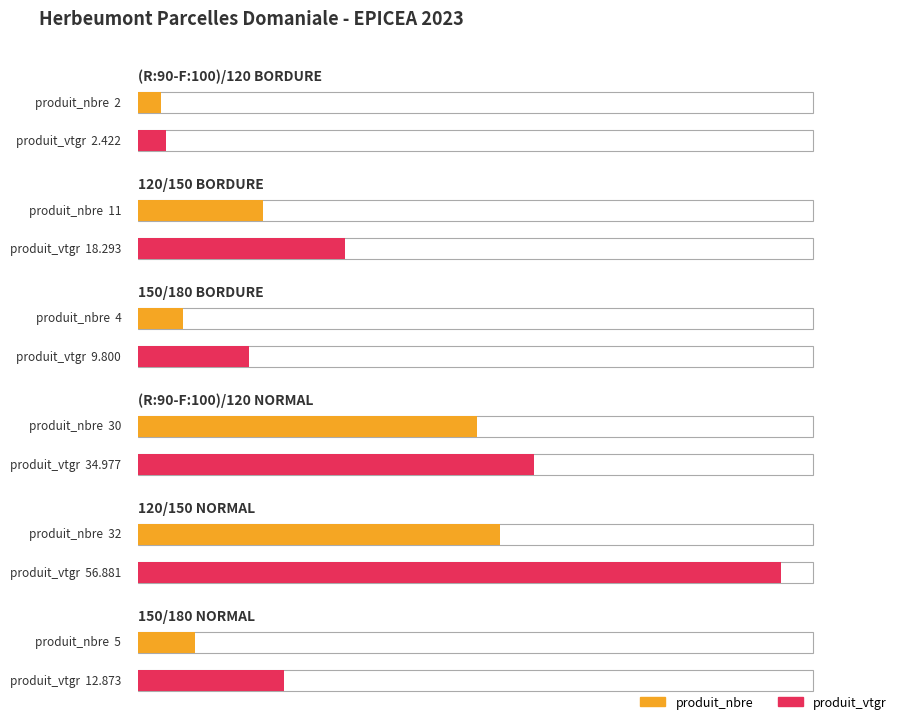

What is the value of the produit_nbre bar at the 2nd from the left?

11.0